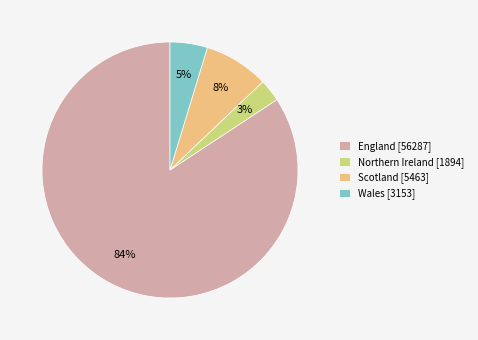

Which category accounts for the majority?

England